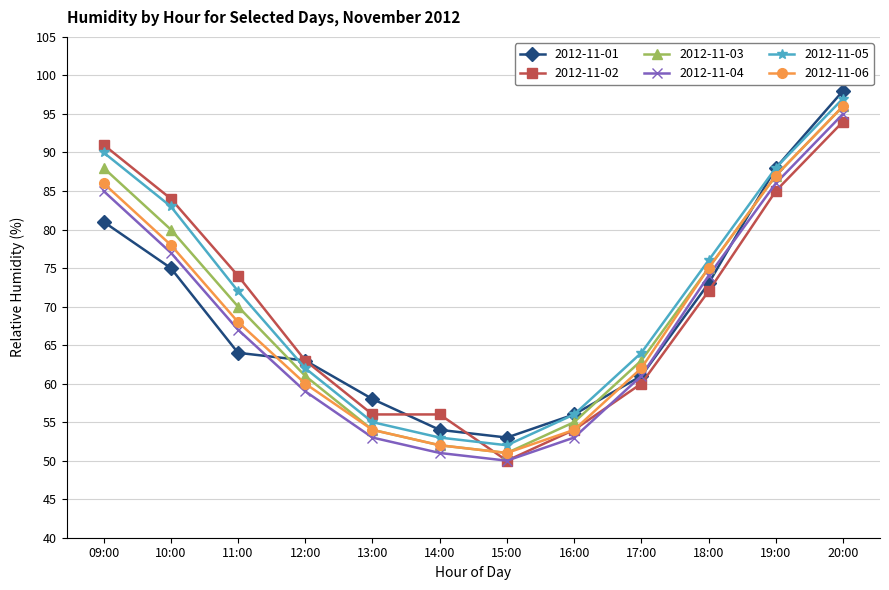

Where is the first local minimum for 2012-11-06?

15:00